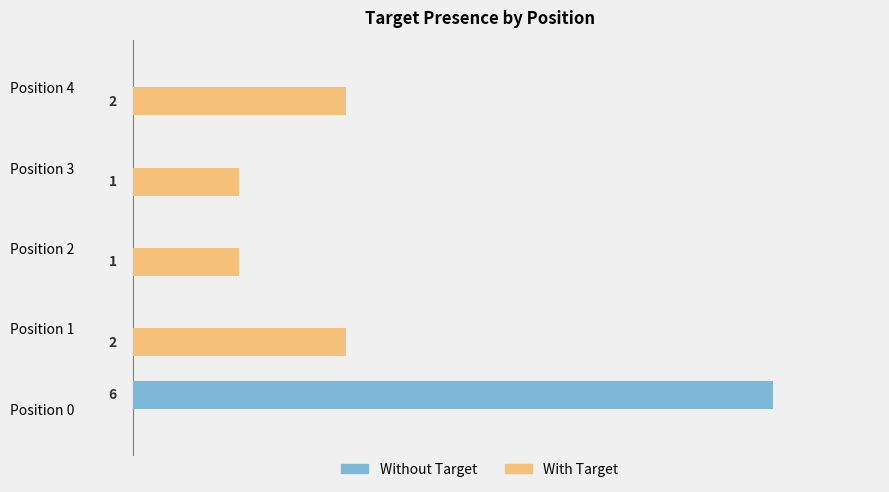

At which label does Without Target reach its peak?

Position 0